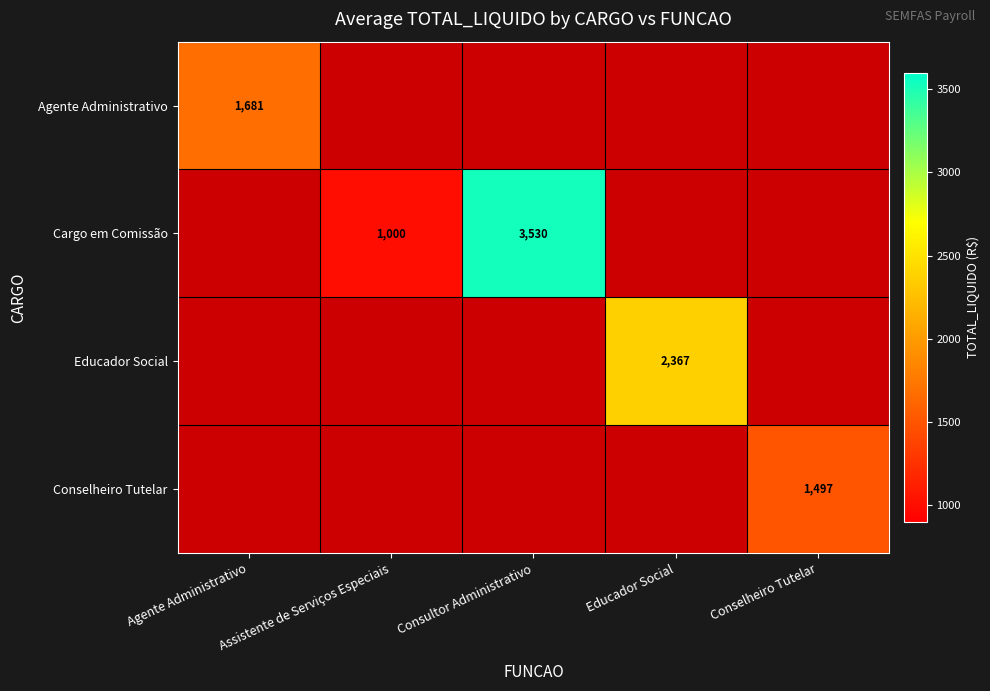

Which has a higher value, Conselheiro Tutelar or Agente Administrativo?

Agente Administrativo